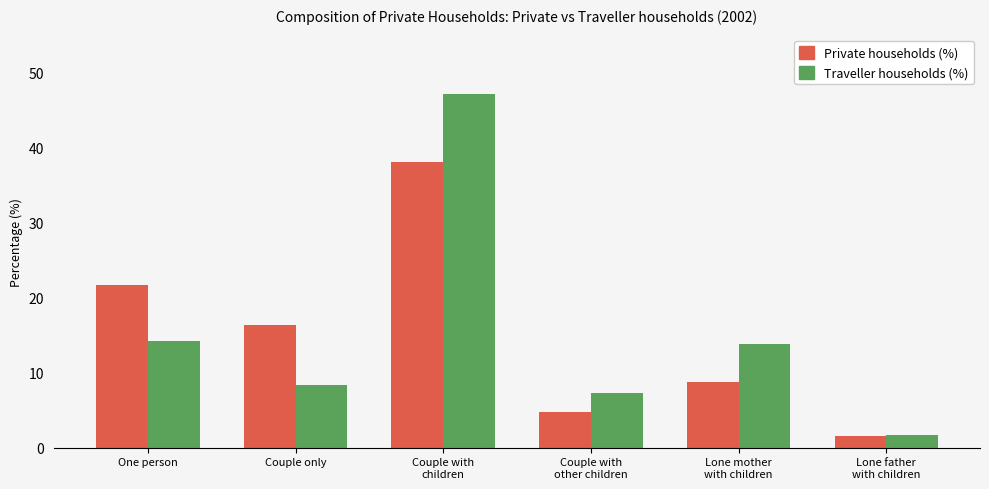

What is the sum of the Private households (%) values at Couple with
children and Couple only?

54.4